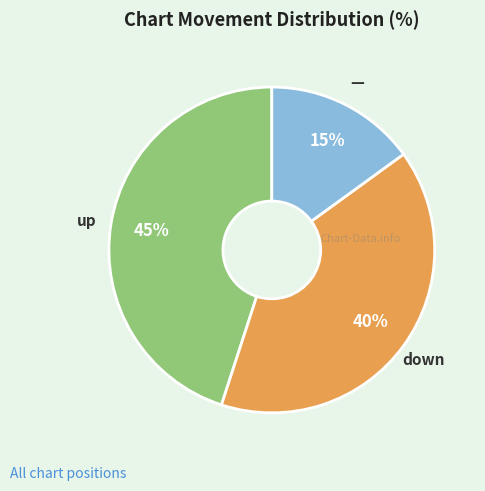

Is there a majority slice in this chart?

No